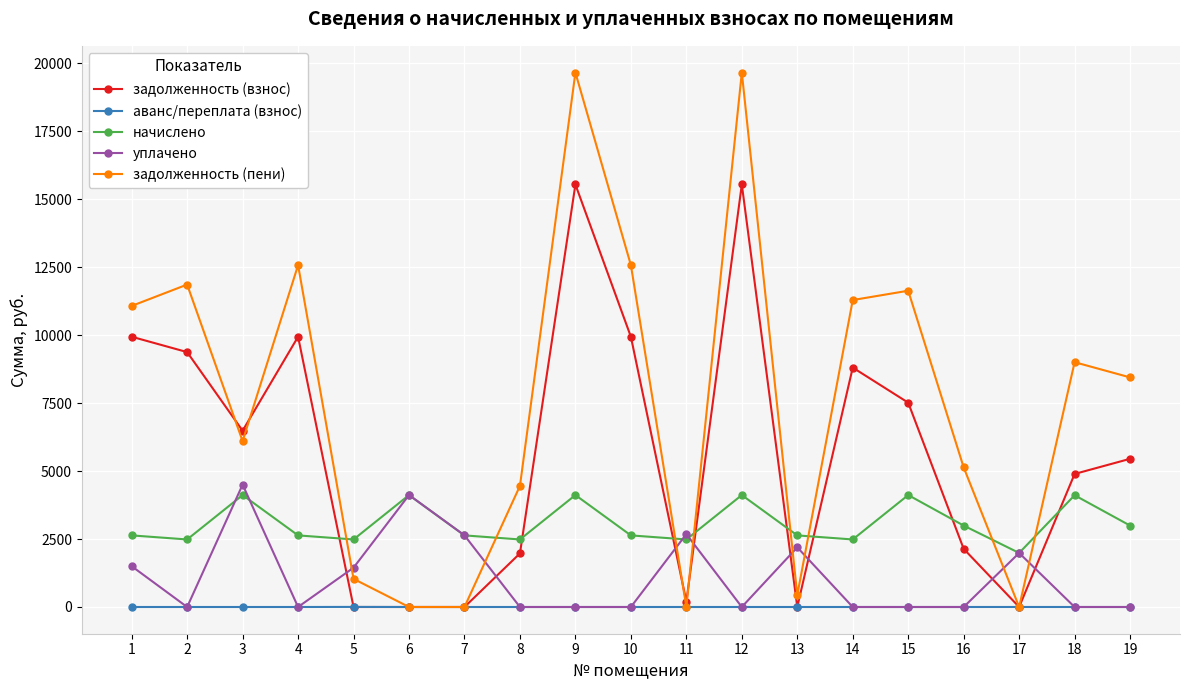

What is the total value across all series at 9?

39305.8